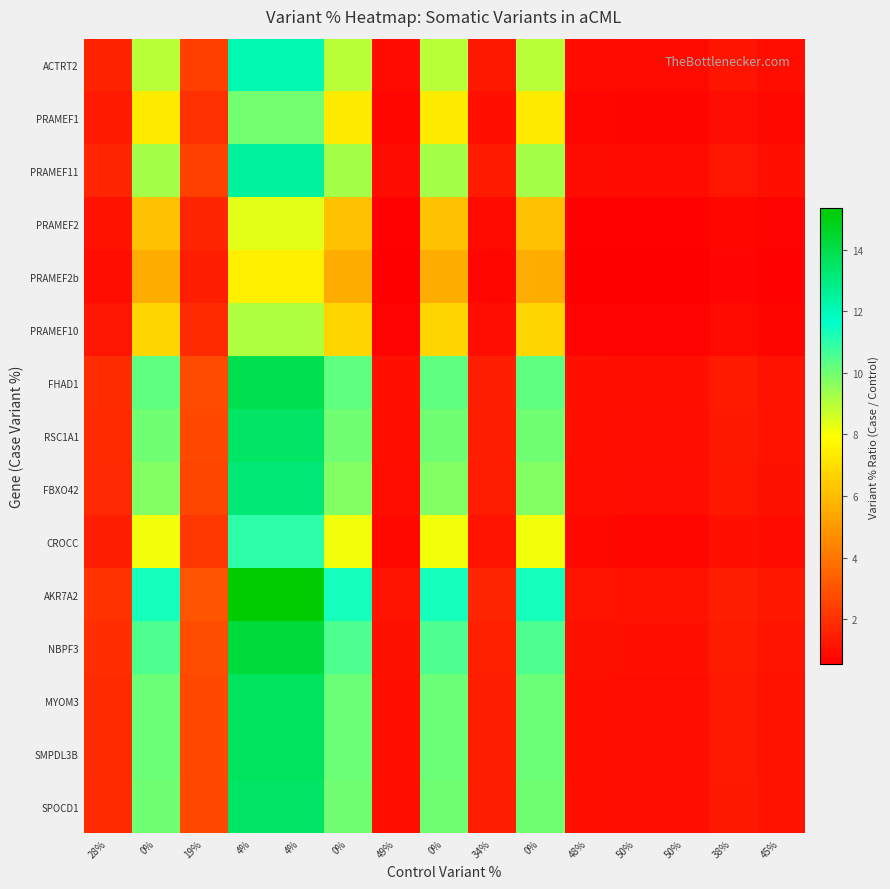

What is the maximum value shown in the chart?

15.3